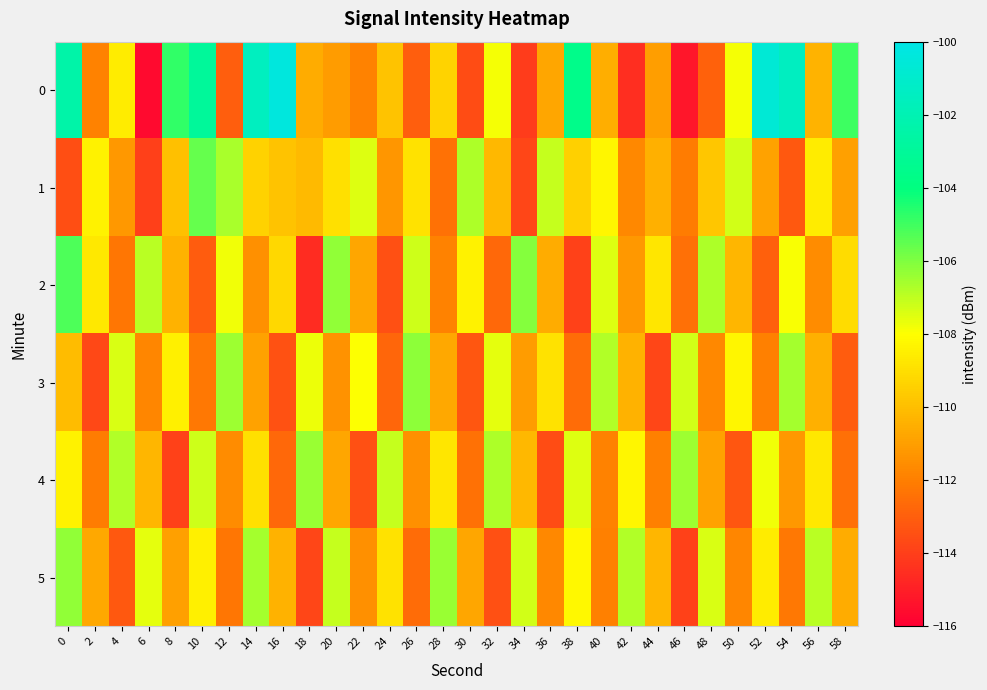

Rank the series by their maximum value, from lowest to highest.

4, 5, 3, 1, 2, 0